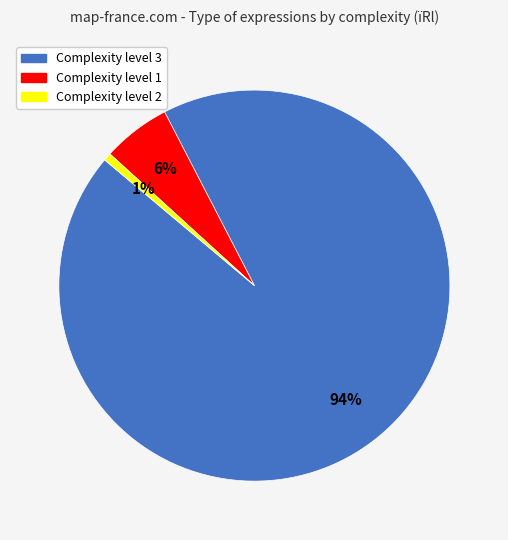

To the nearest percent, what is the average slice percentage?

33%